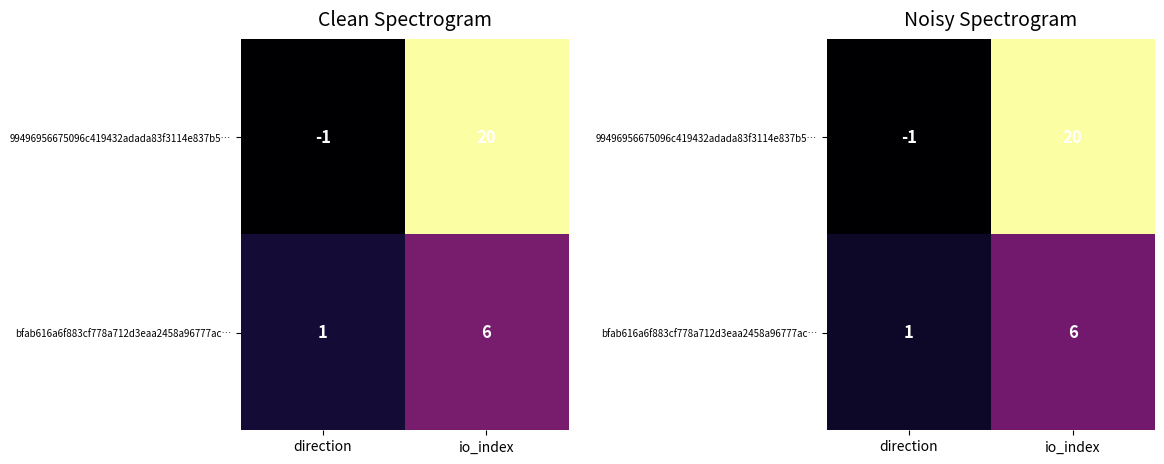

The 99496956675096c419432adada83f3114e837b5… series shows 20 at io_index. True or false?

True